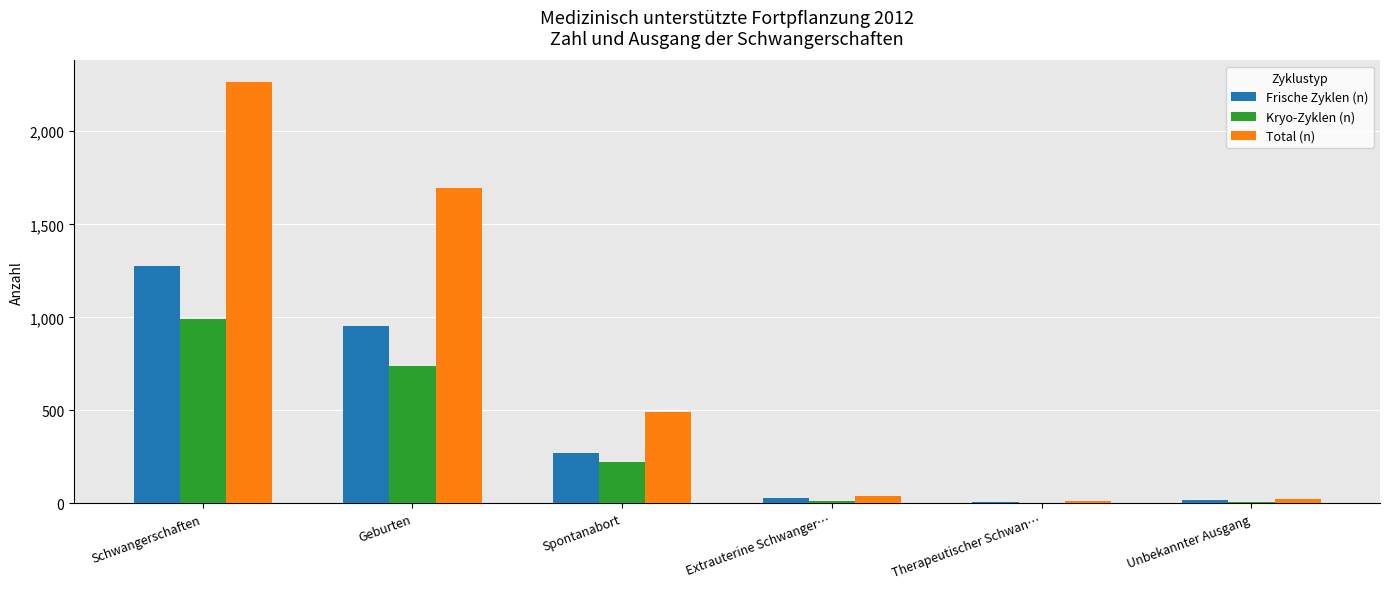

Where is Kryo-Zyklen (n) nearest to the value 497?

Geburten